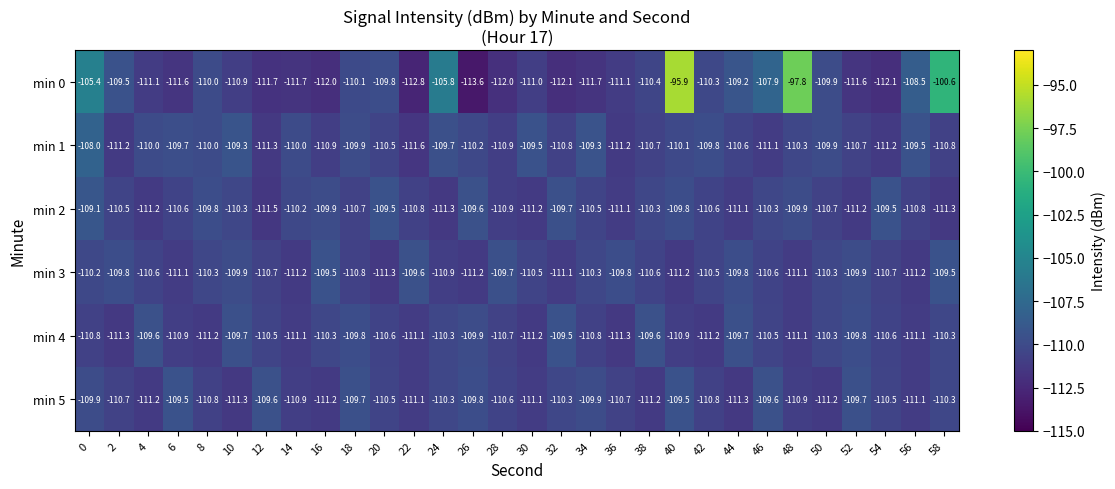

At 52, list the series in order from smallest to largest.

min 0, min 2, min 1, min 3, min 4, min 5